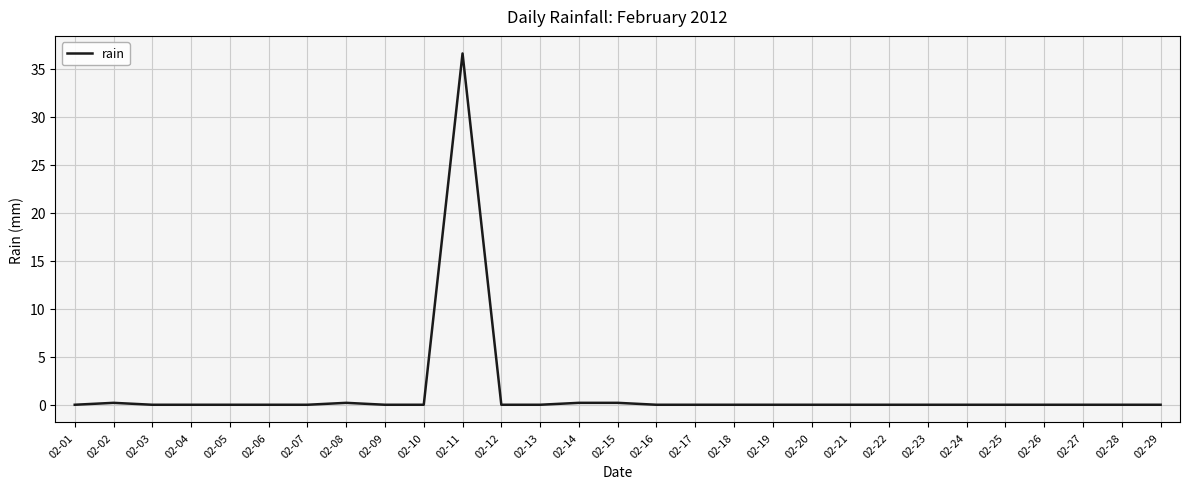

Reading left to right, what are all the values shown in this chart?

0.0	0.2	0.0	0.0	0.0	0.0	0.0	0.2	0.0	0.0	36.6	0.0	0.0	0.2	0.2	0.0	0.0	0.0	0.0	0.0	0.0	0.0	0.0	0.0	0.0	0.0	0.0	0.0	0.0